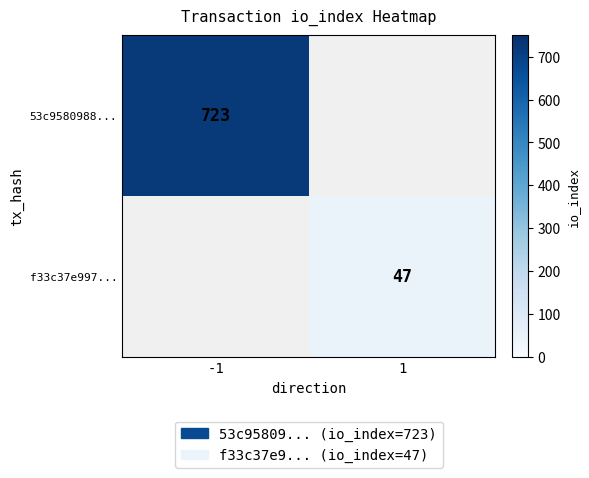

The value of 53c9580988... at -1 is 723. True or false?

True